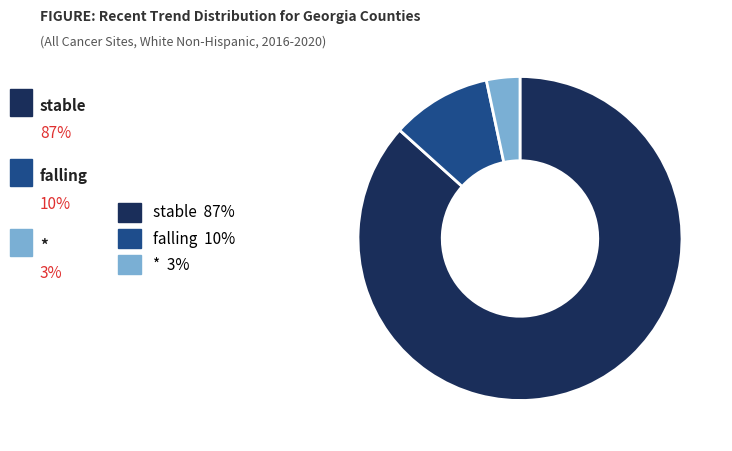

Is the sum of stable 87% and falling 10% greater than half?

Yes